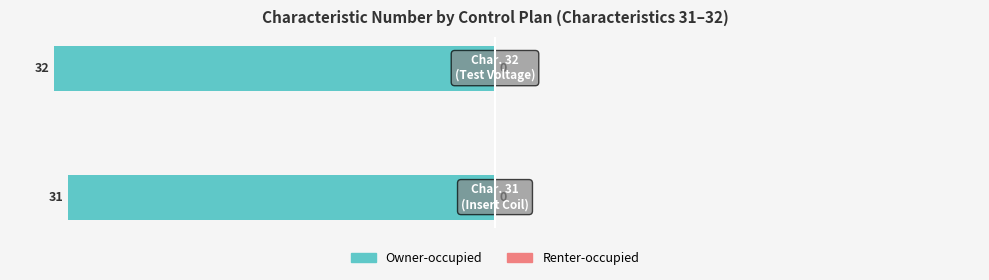

How many bars are there in total?

2